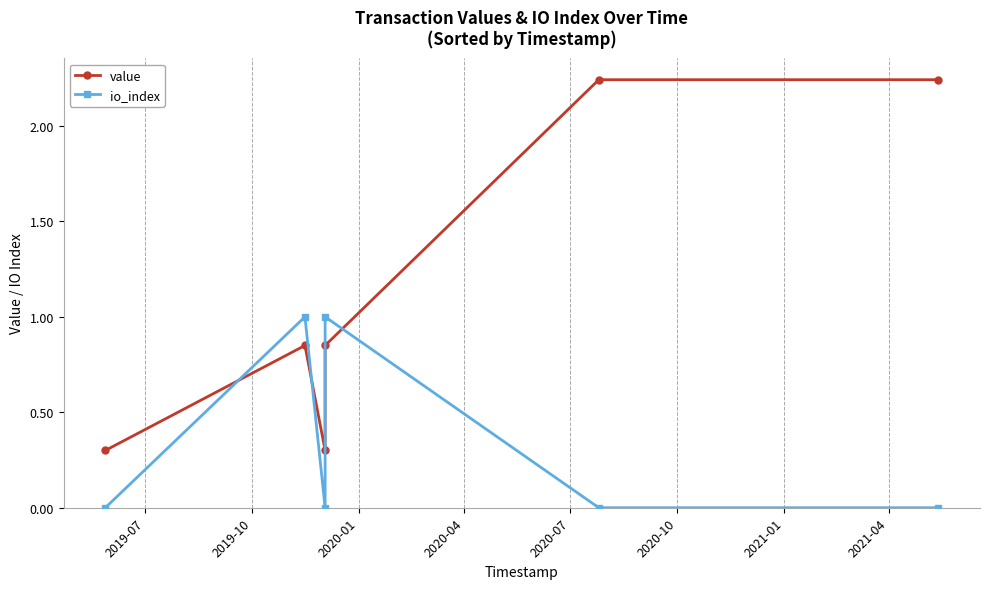

List the series in order of their peak value, highest first.

value, io_index